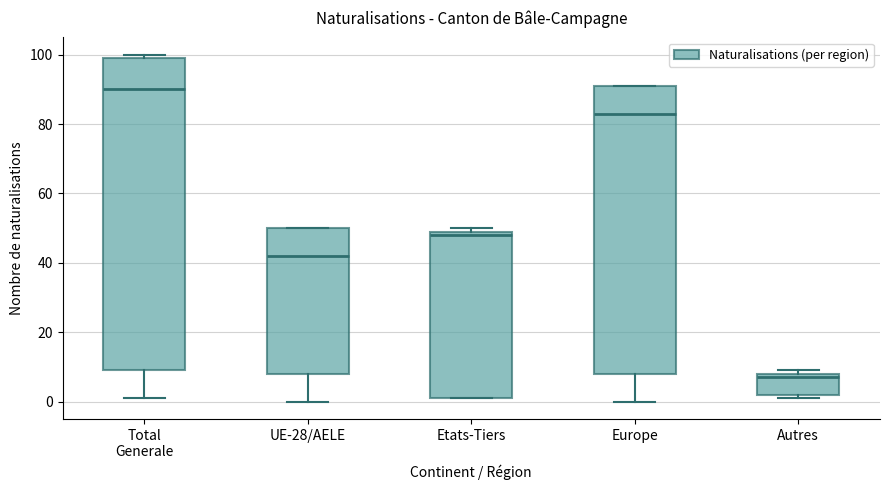

Reading left to right, read every box against the y-axis: the position of its median line, the range the box covers, and the ends of its whiskers. The values are not printed on the chart, so give them approximately, as read against the axis.

Total Generale: median 90, box 10 to 100, whiskers 2 to 100 (just above the box's upper edge)
UE-28/AELE: median 42, box 8 to 50, whiskers 0 to 50
Etats-Tiers: median 48, box 2 to 50, whiskers 2 to 50 (just above the box's upper edge)
Europe: median 84, box 8 to 92, whiskers 0 to 92
Autres: median 8 (just below the box's upper edge), box 2 to 8, whiskers 2 (just below the box's lower edge) to 10